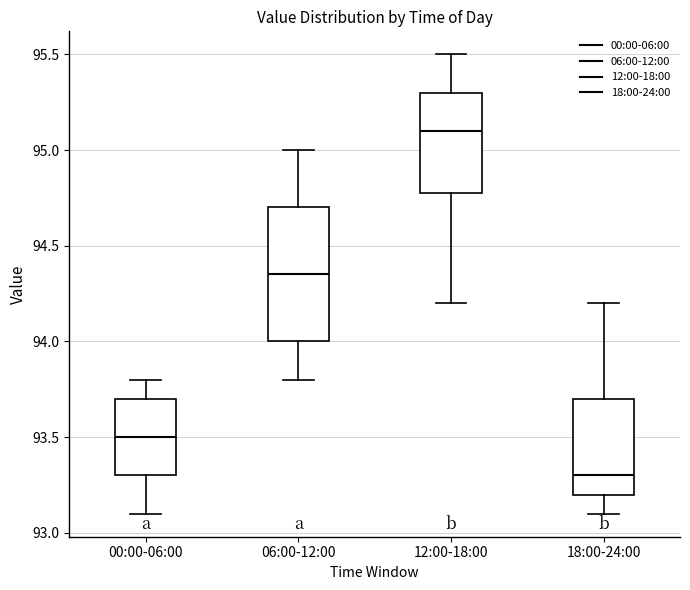

Where is the lower edge of the box for 00:00-06:00 on the y-axis? The values are not printed on the chart, so give them approximately, as read against the axis.

93.30